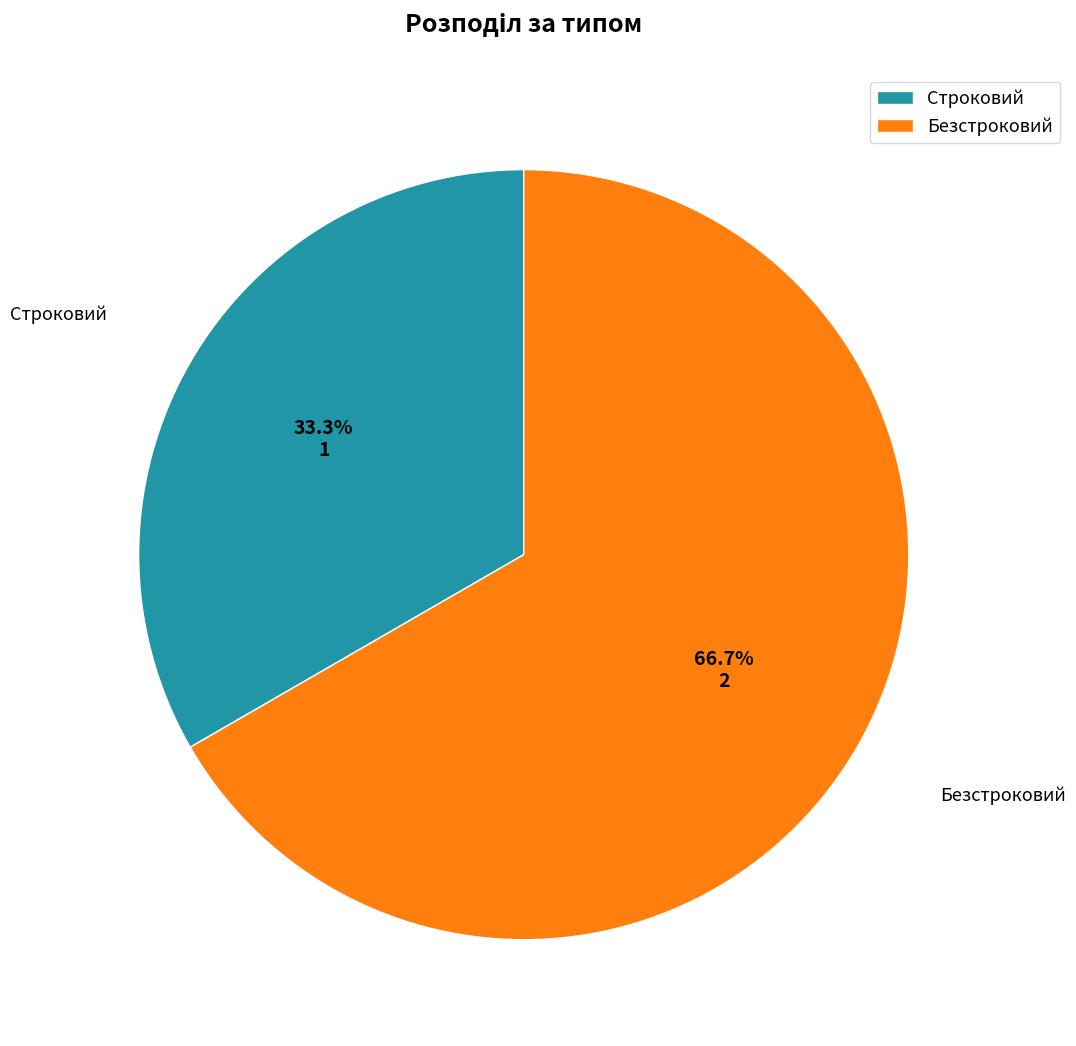

To the nearest percent, what percentage of the pie is Строковий?

33%